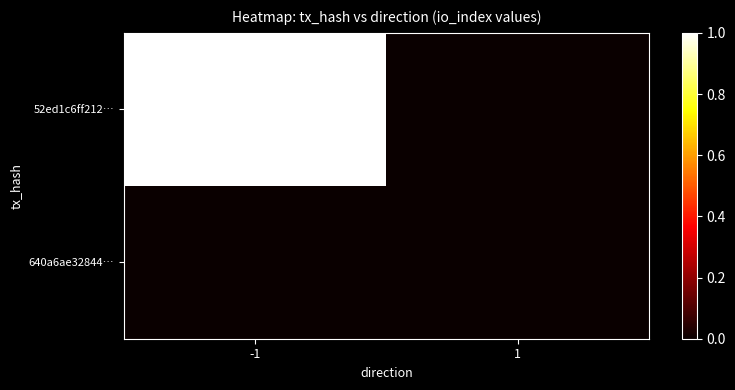

How many data points does each series have?

2